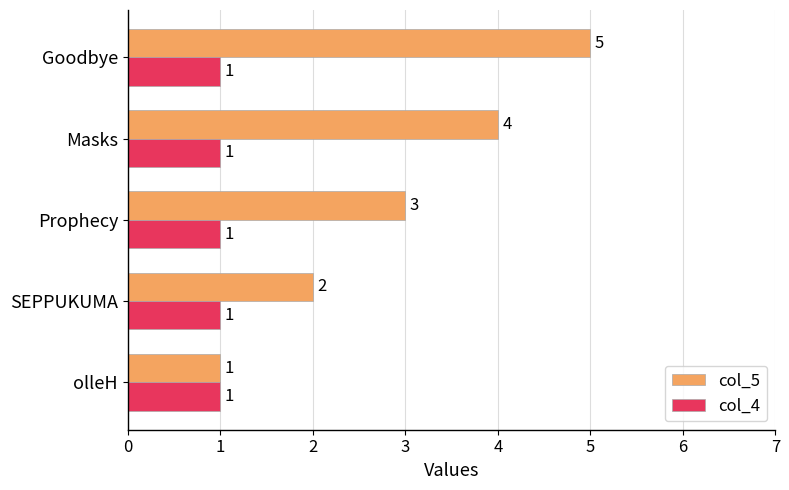

Which series has the largest total across all categories?

col_5